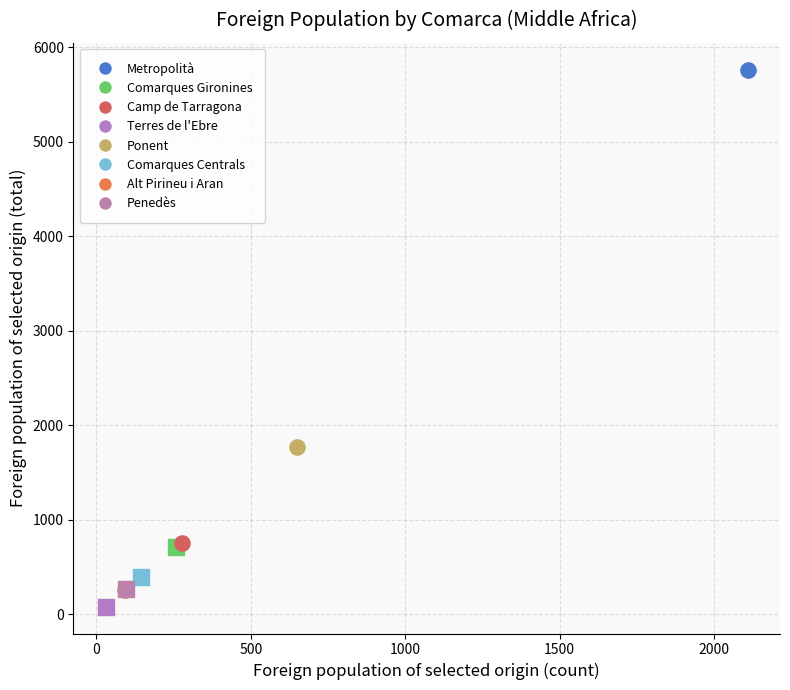

Which series reaches the minimum Y coordinate?

Terres de l'Ebre